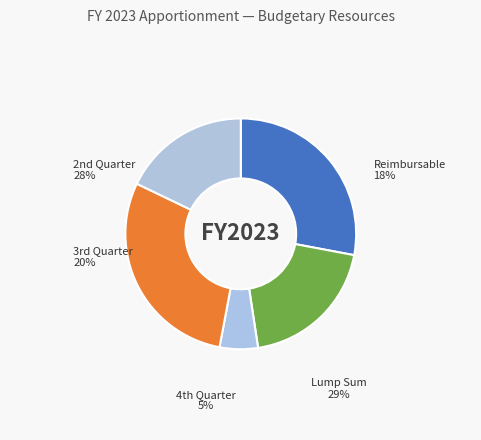

How many slices are in this pie chart?

5